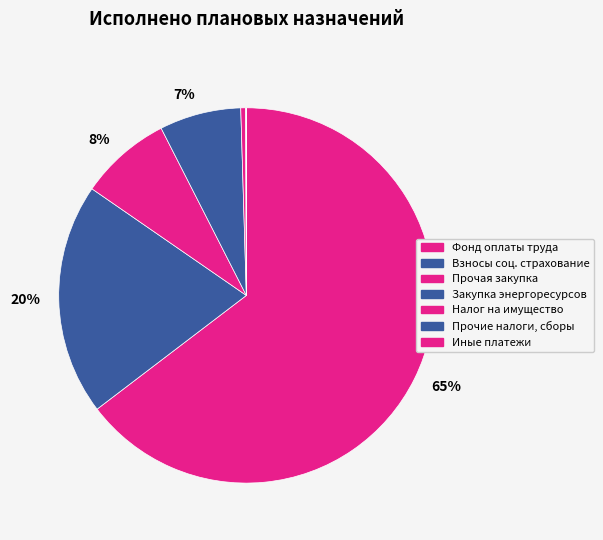

Which category has the biggest portion of the pie?

Фонд оплаты труда учреждений